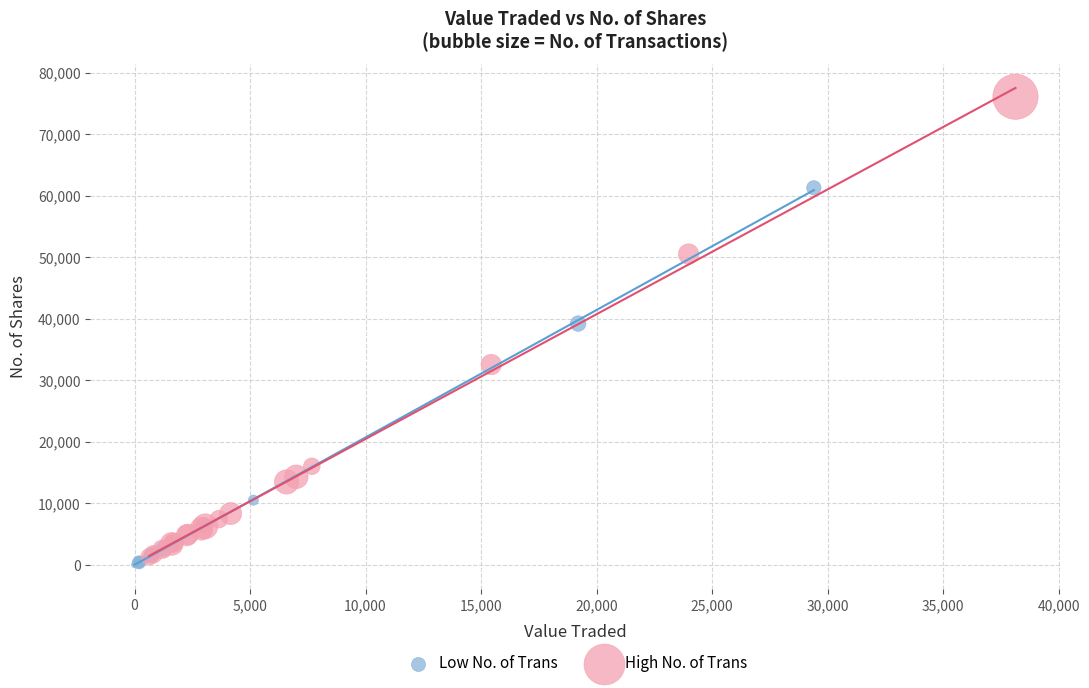

What are all the series names shown in the legend?

Low No. of Trans, High No. of Trans